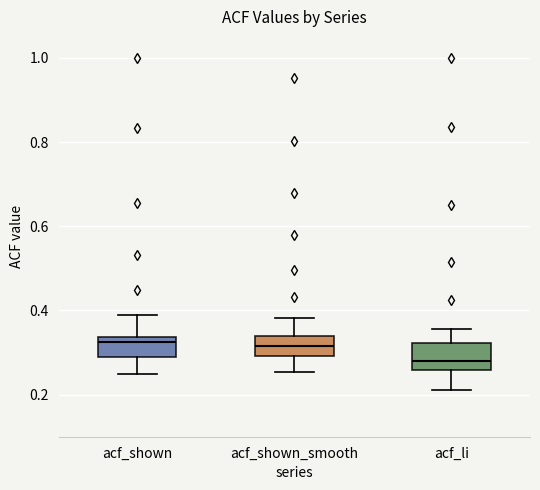

Reading left to right, read every box against the y-axis: the position of its median line, the range the box covers, and the ends of its whiskers. The values are not printed on the chart, so give them approximately, as read against the axis.

acf_shown: median 0.32, box 0.30 to 0.34, whiskers 0.24 to 0.40
acf_shown_smooth: median 0.32, box 0.30 to 0.34, whiskers 0.26 to 0.38
acf_li: median 0.28, box 0.26 to 0.32, whiskers 0.22 to 0.36